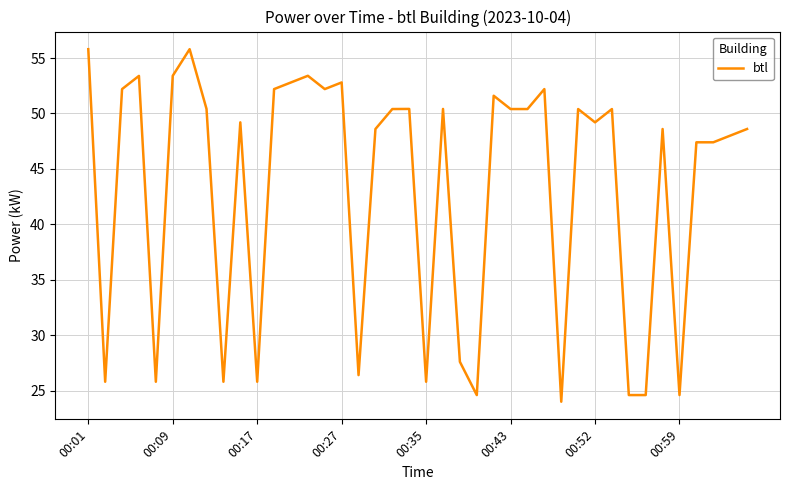

What is the greatest value displayed?

55.8